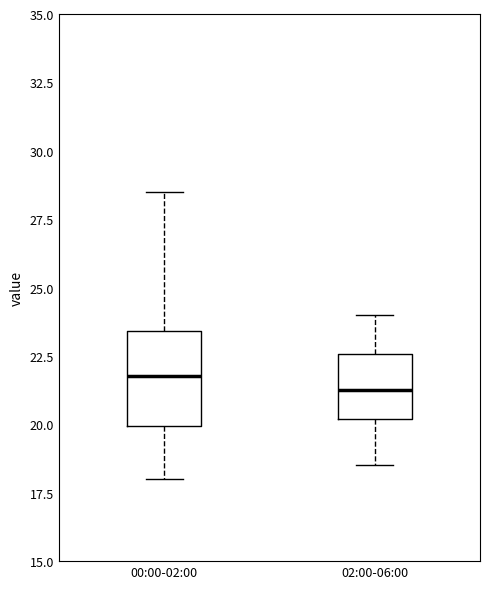

Which box has the lowest median line?

02:00-06:00